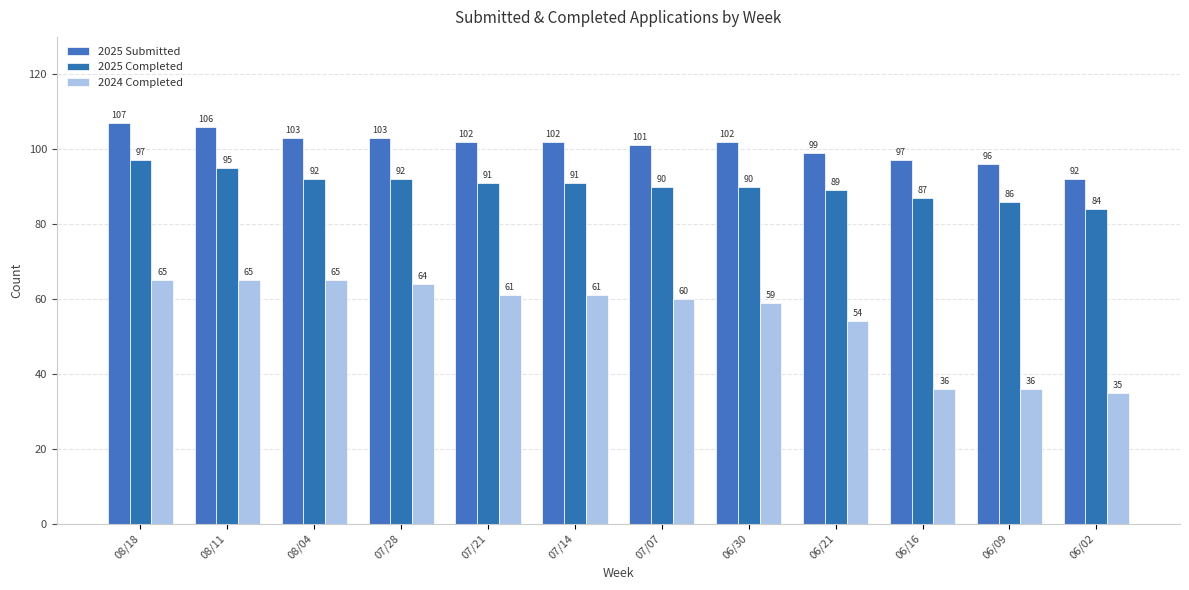

What are all the series names shown in the legend?

2025 Submitted, 2025 Completed, 2024 Completed